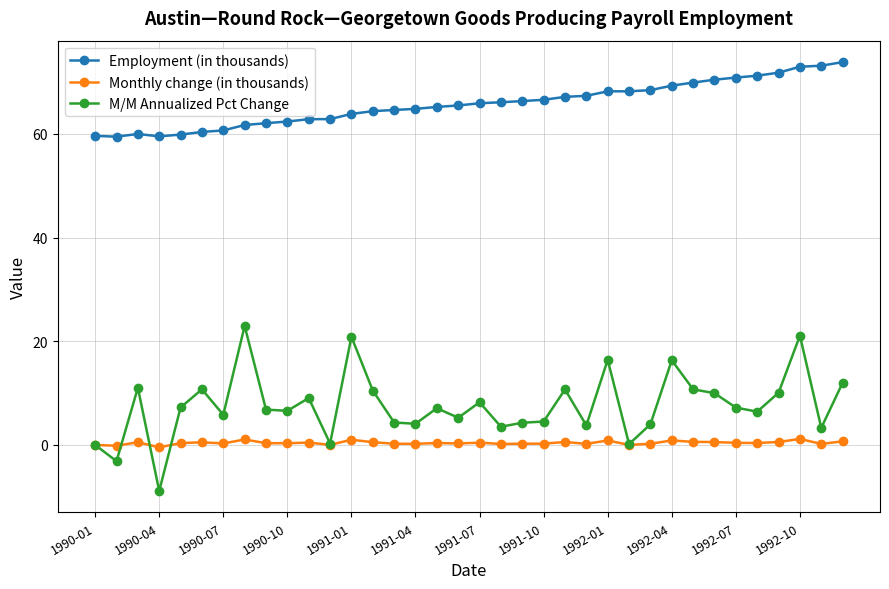

What is the highest value of the Employment (in thousands) series?

73.8